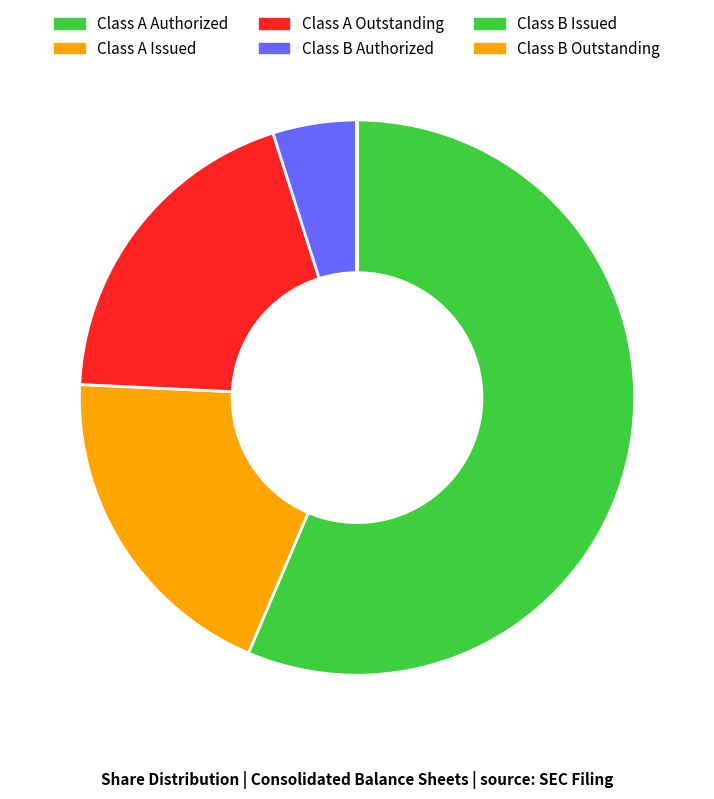

To the nearest percent, what portion does Class A Outstanding represent?

19%